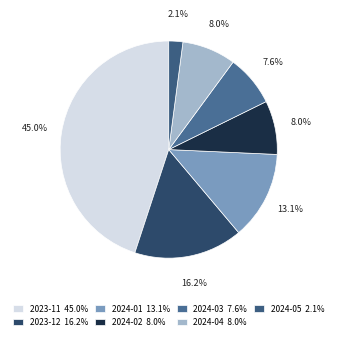

To the nearest percent, what portion does 2023-12 represent?

16%